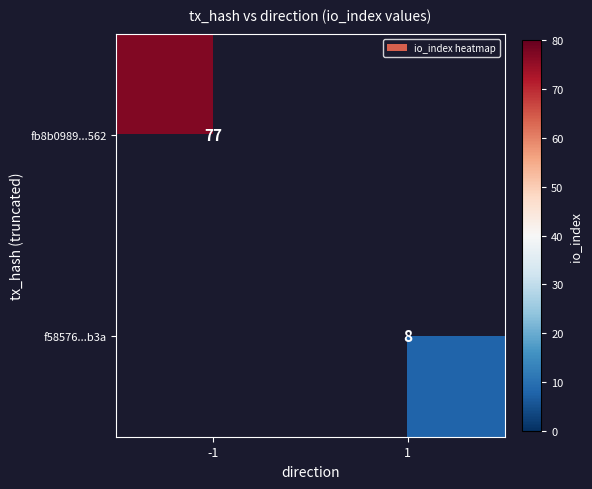

The value of f58576...b3a at 1 is 8. True or false?

True